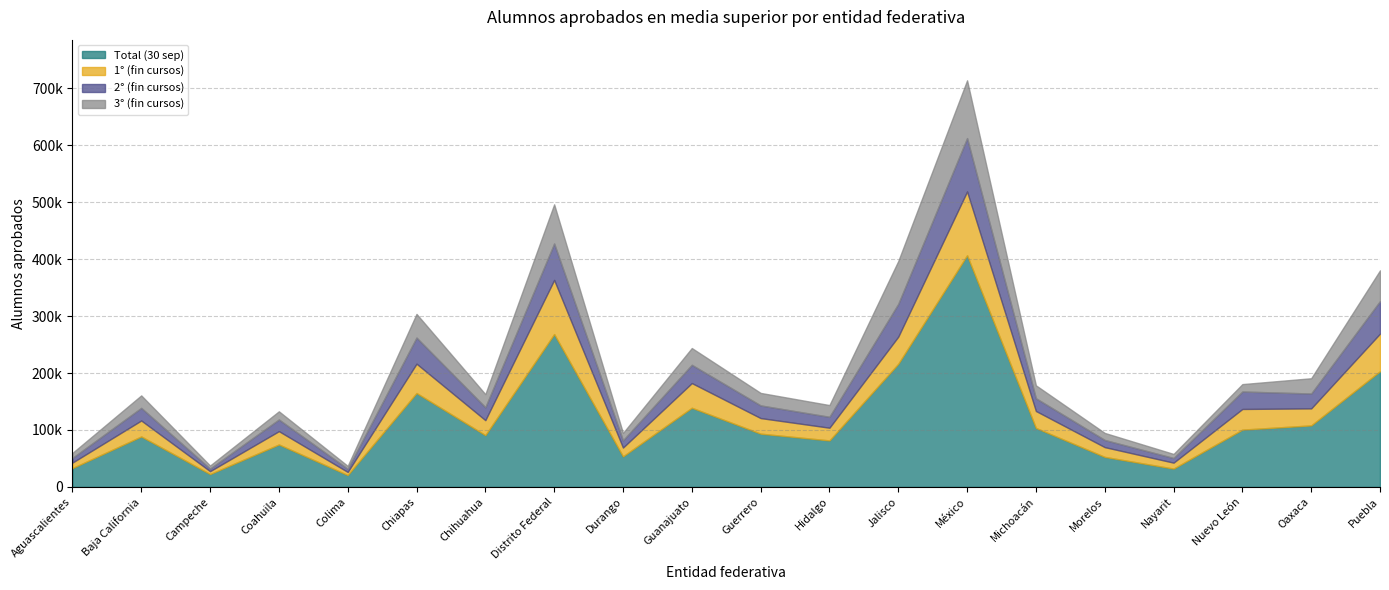

What is the difference between the 2° (fin cursos) values at Coahuila and Guerrero?

1767